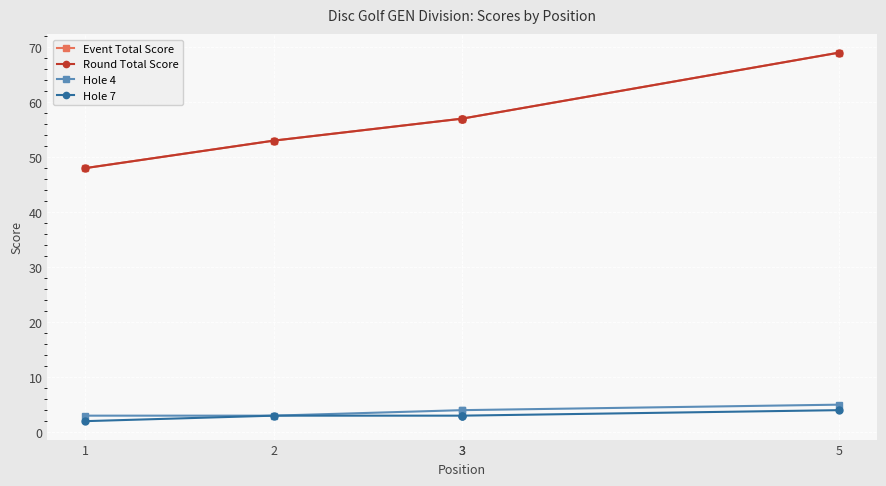

Which series changed the most between 2 and 3?

Event Total Score